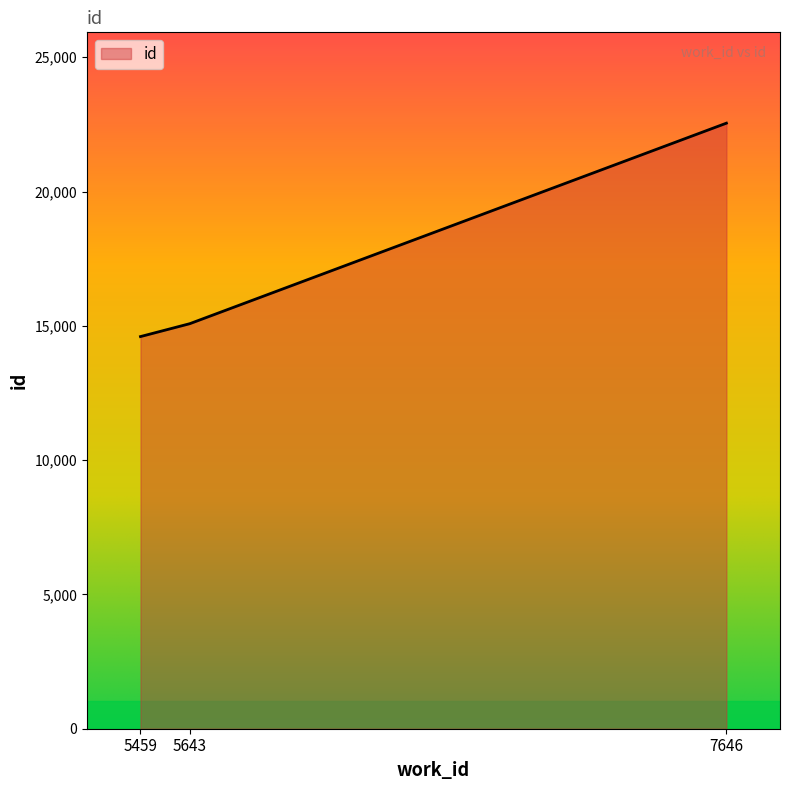

What is the change in value from 5459 to 7646?

+7946